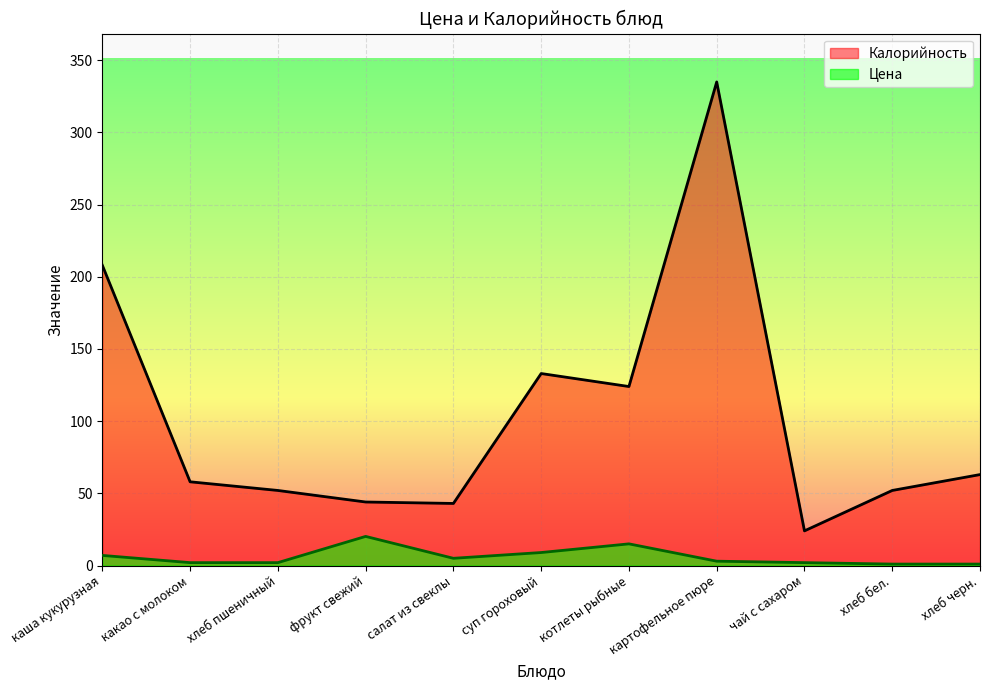

How many interior local valleys does the Цена series have?

1